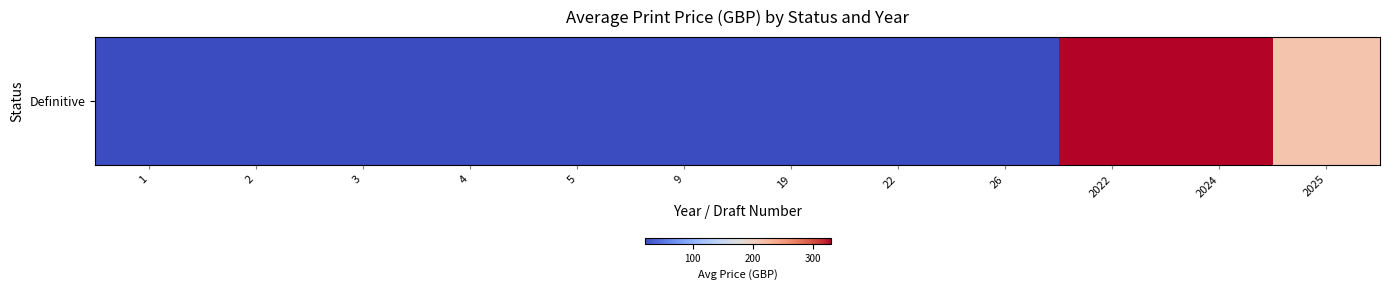

What is the maximum value shown in the chart?

330.0